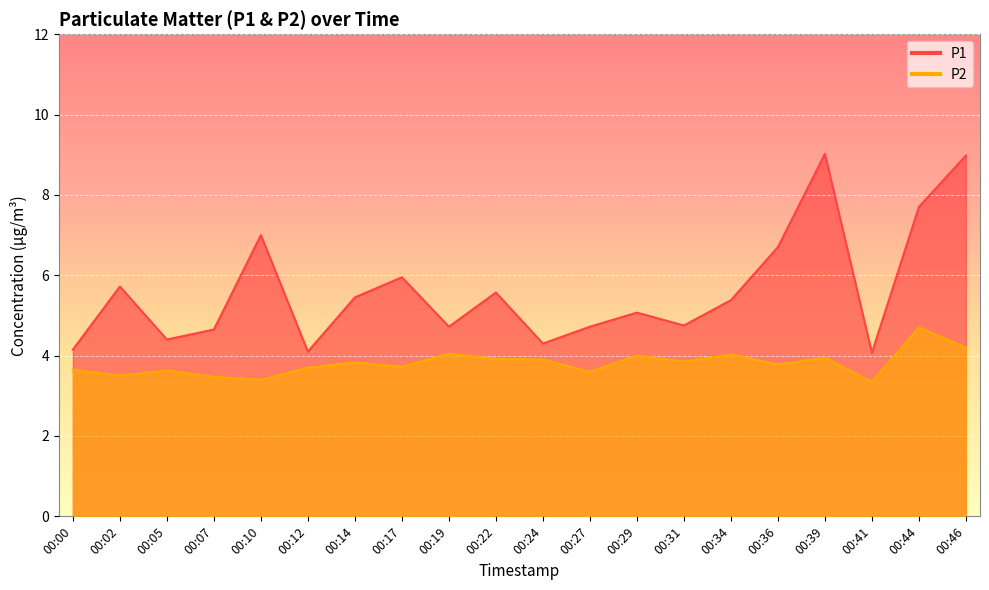

What is the difference between the highest and lowest values at 00:17?

2.2